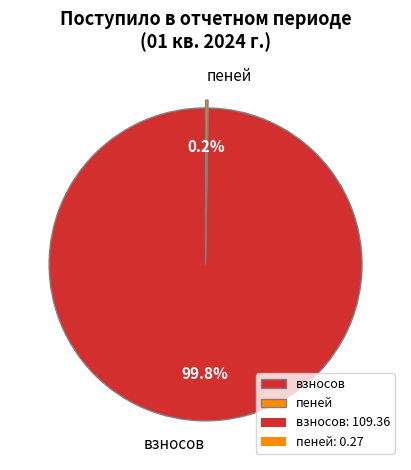

Is взносов the majority of the pie?

Yes